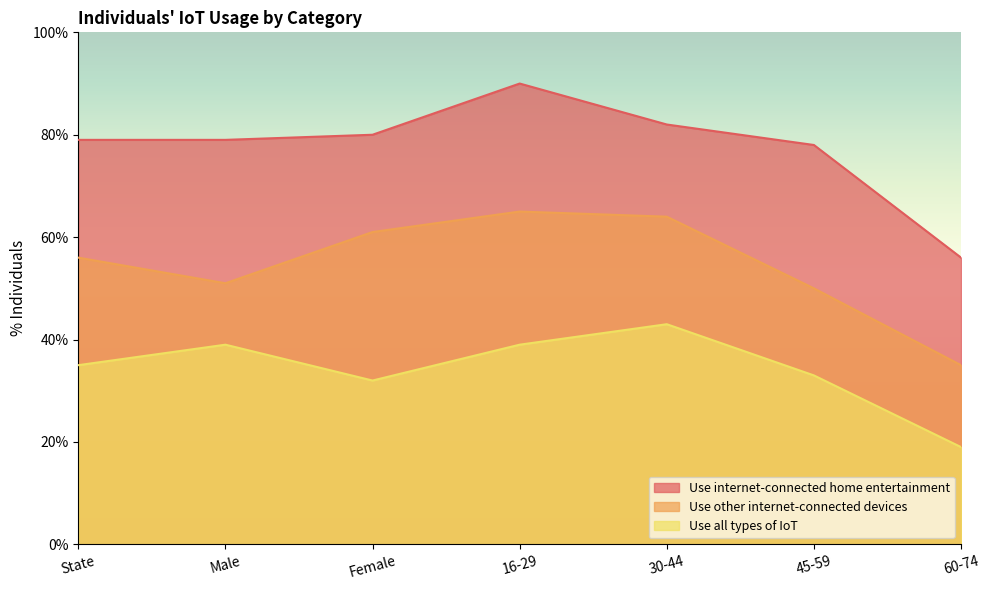

What is the sum of the Use other internet-connected devices values at 60-74 and Male?

86